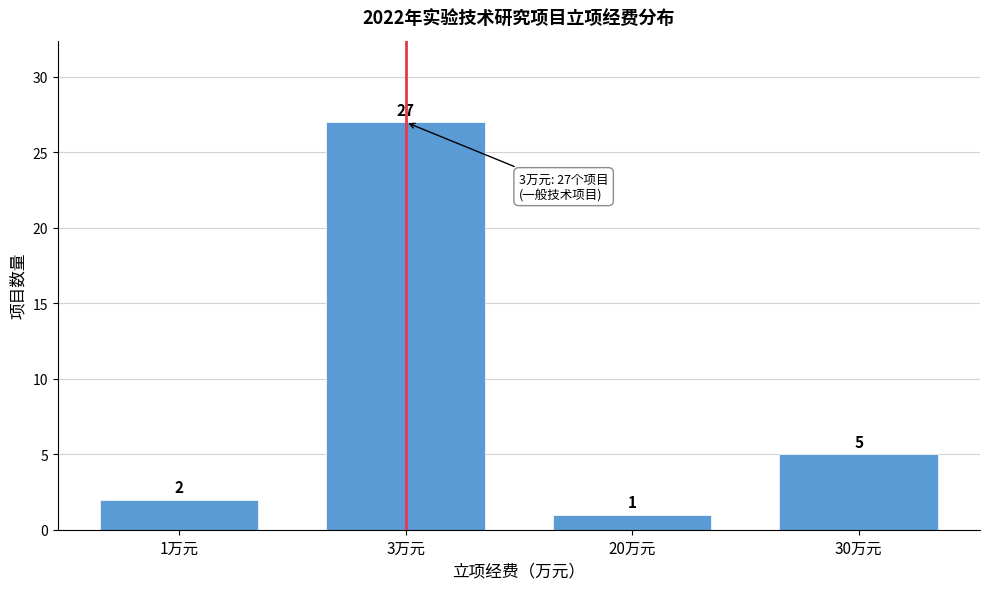

Reading right to left, transcribe all the data shown in this chart.

30万元=5	20万元=1	3万元=27	1万元=2